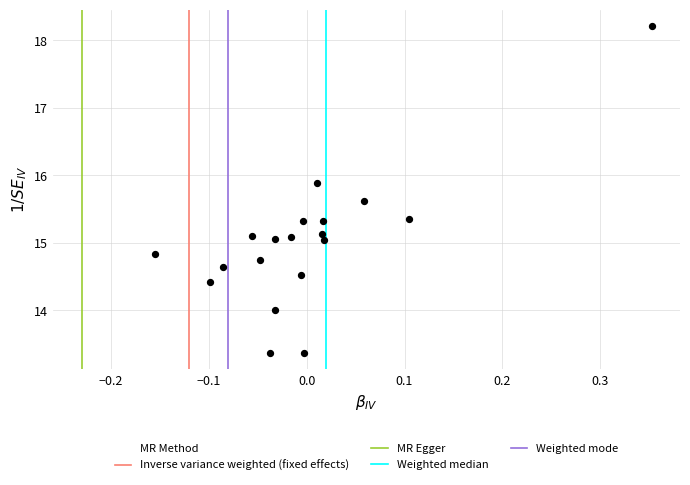

What is the range of X values (max minus min)?

0.5